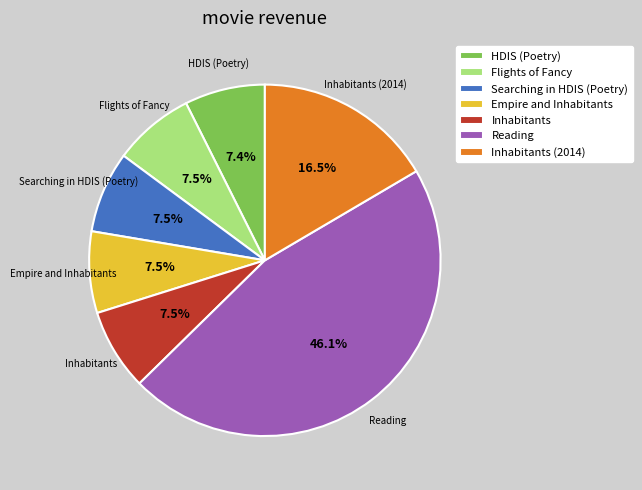

Is there a majority slice in this chart?

No